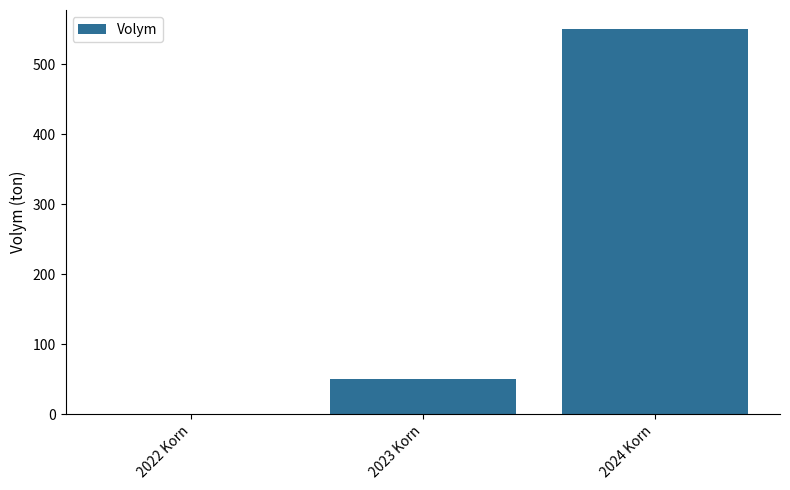

How many data points does each series have?

3